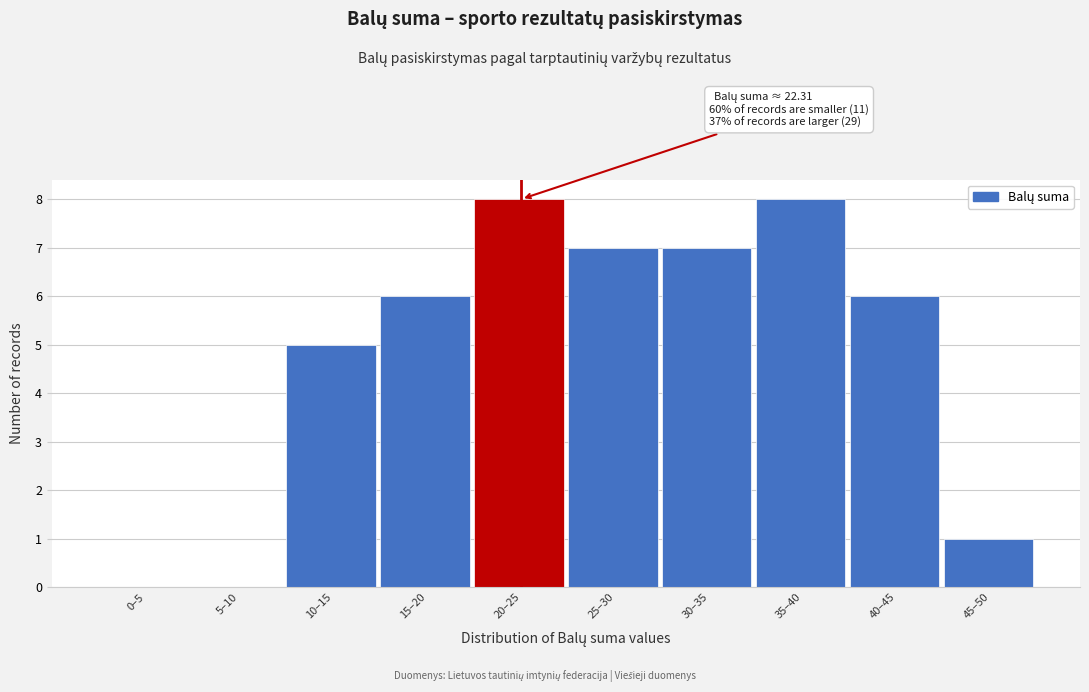

Reading right to left, what are all the values shown in this chart?

45–50=1	40–45=6	35–40=8	30–35=7	25–30=7	20–25=8	15–20=6	10–15=5	5–10=0	0–5=0